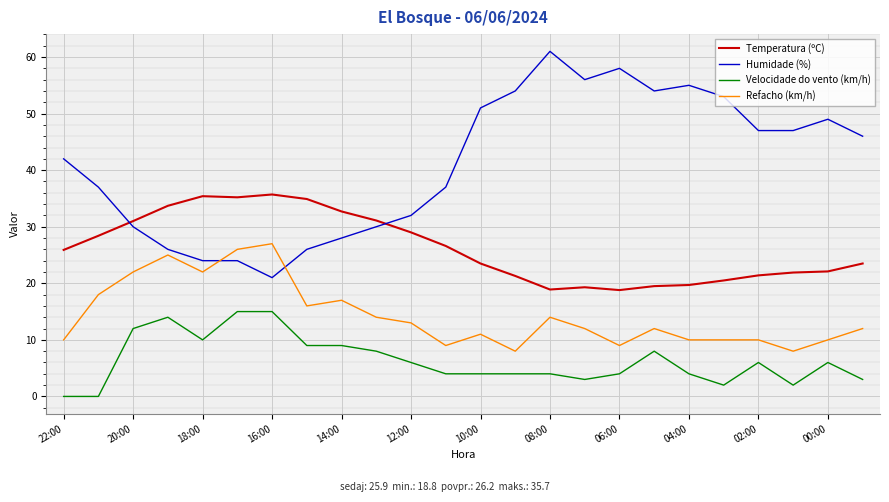

What is the difference between the maximum and minimum values in the Refacho (km/h) series?

19.0